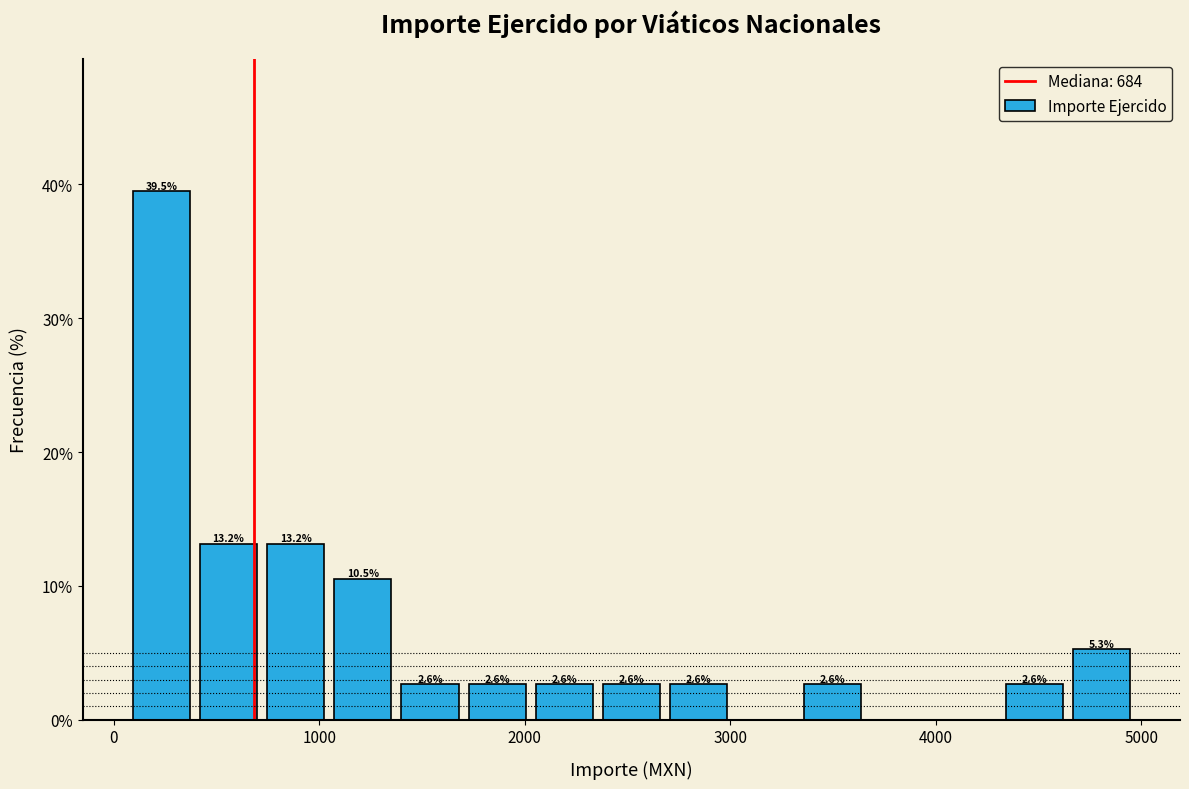

Read against the x-axis, roughly where is the centre of the tallest bar?

200